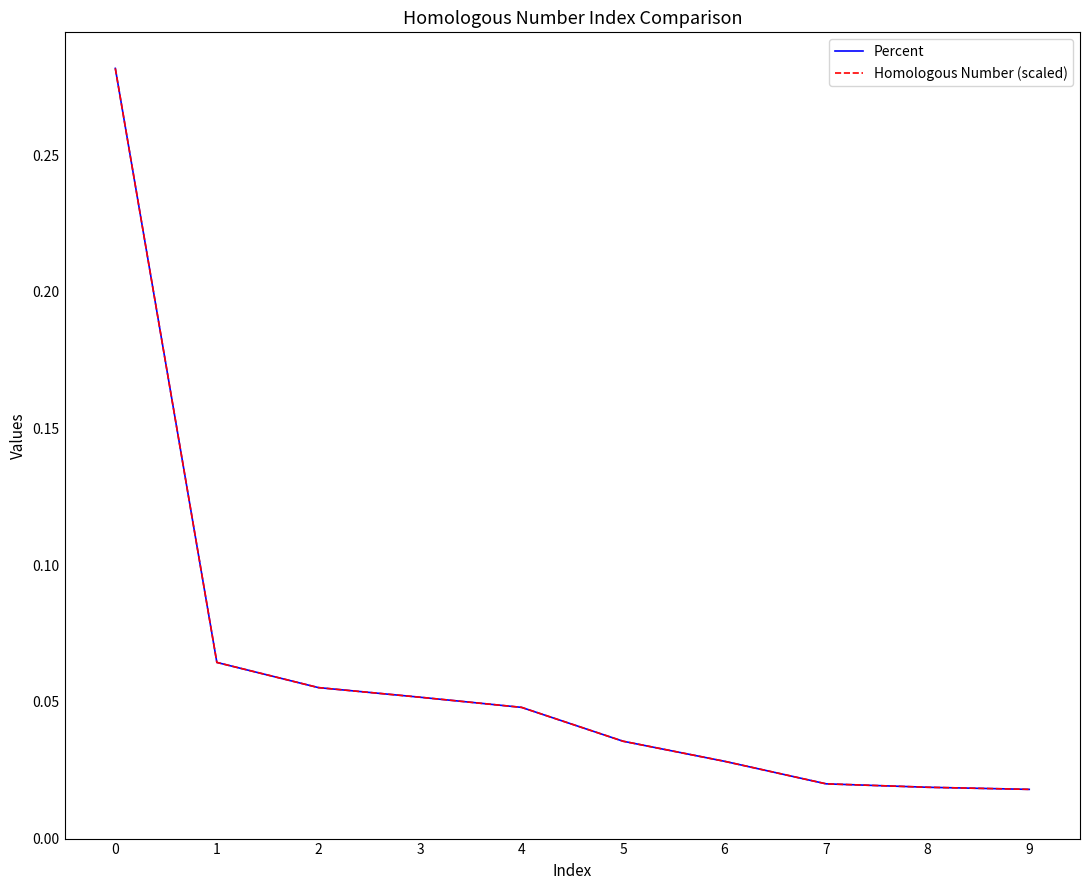

Is this an area chart (filled region under the line)?

No